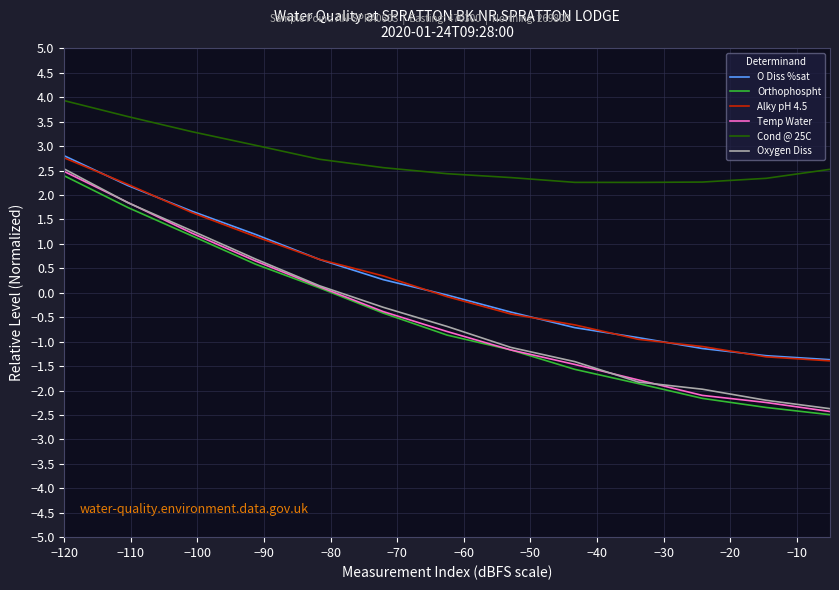

At how many categories does at least one series exceed -1?

13